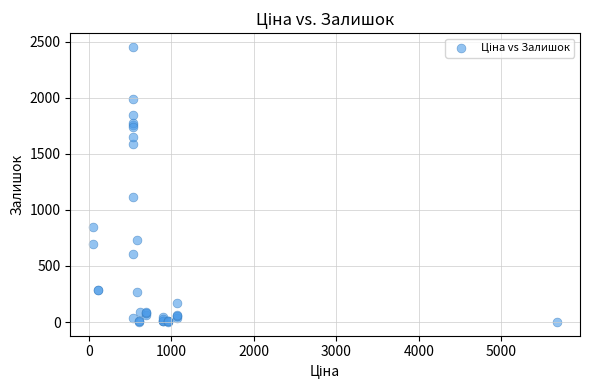

What Y value in the scatter plot is closest to 1227?

1118